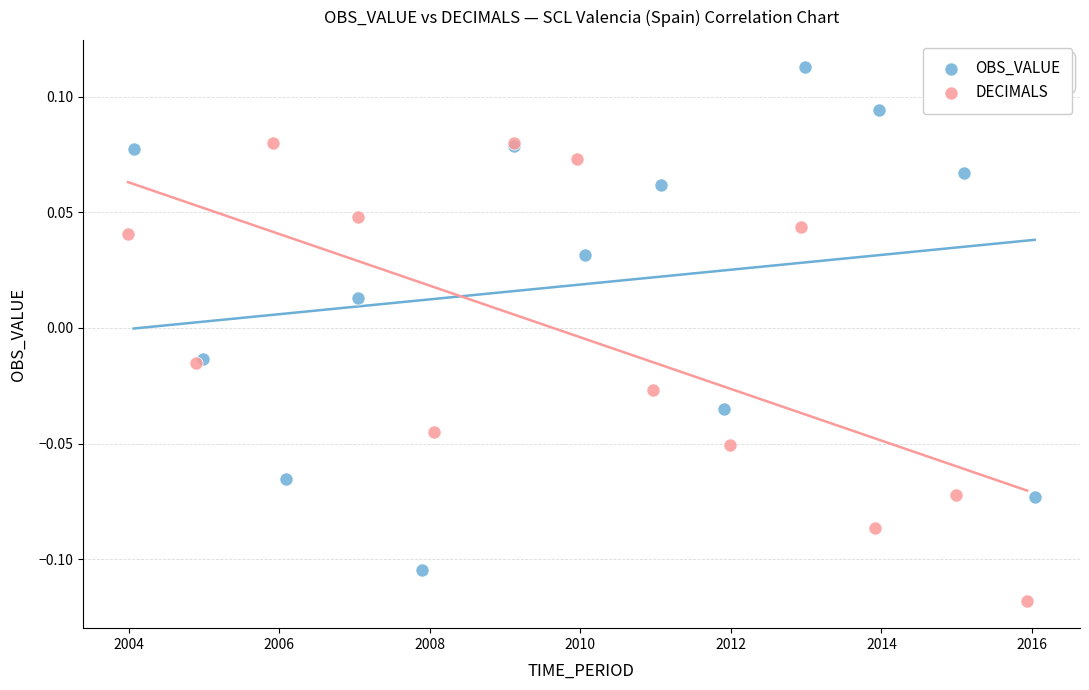

Which series reaches the maximum Y coordinate?

OBS_VALUE